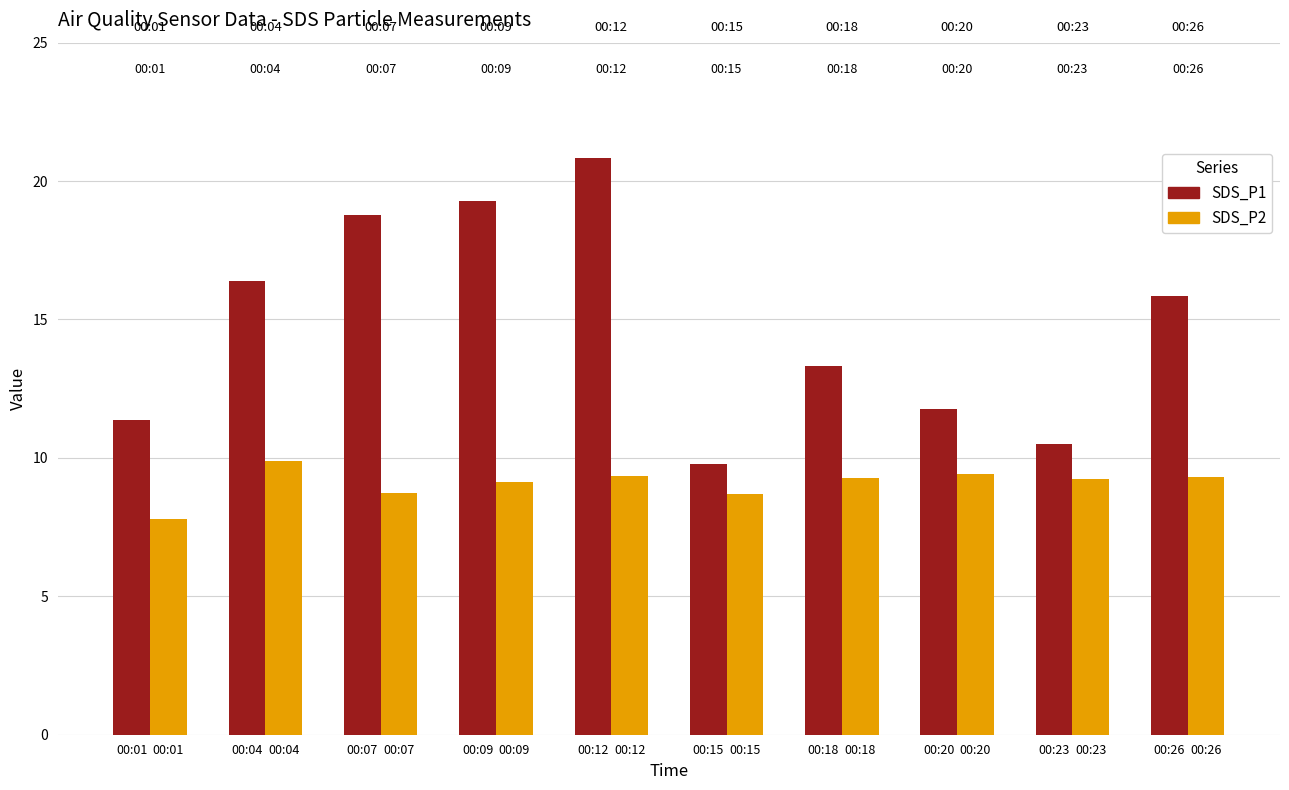

What is the minimum value shown in the chart?

7.8